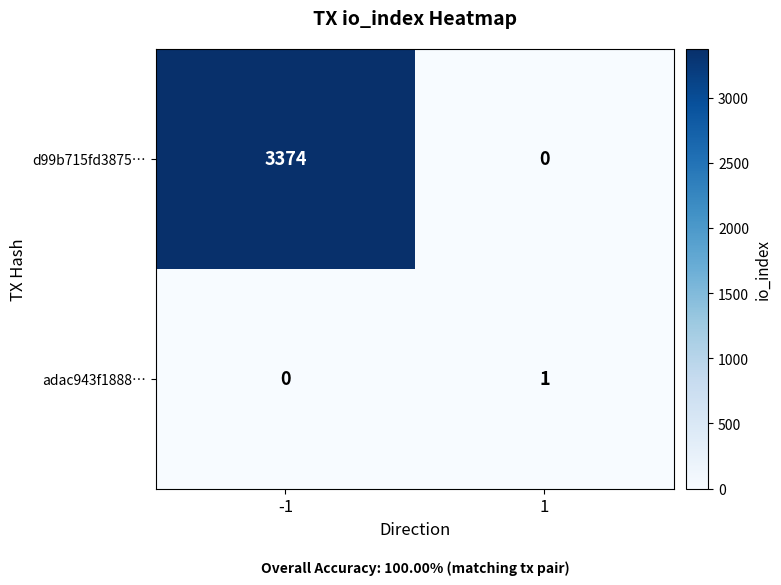

Reading left to right, transcribe all the data shown in this chart.

d99b715fd3875…: 3374	0
adac943f1888…: 0	1